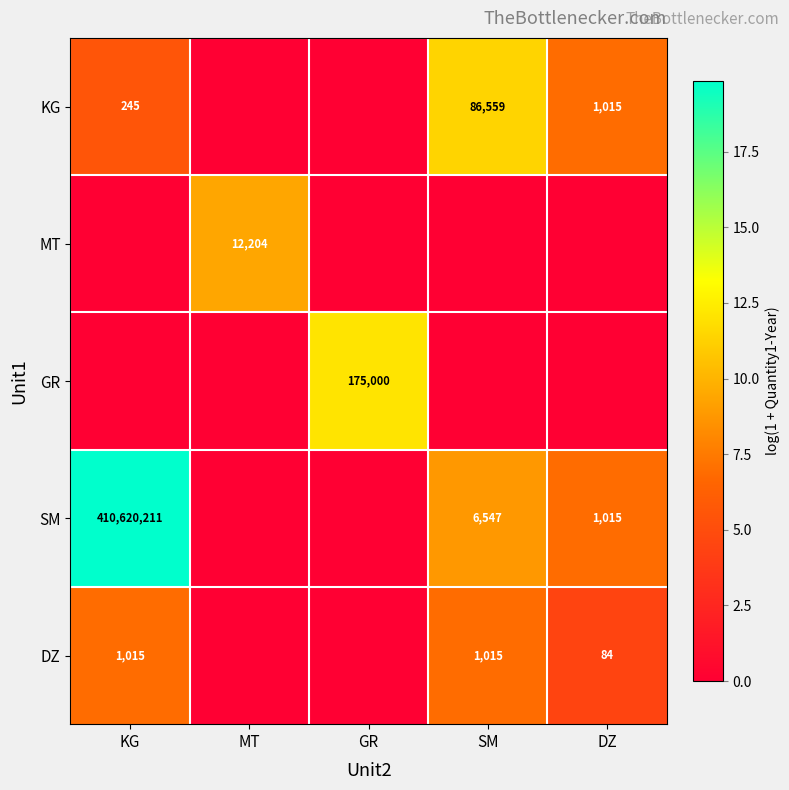

Which series has the largest total across all categories?

SM